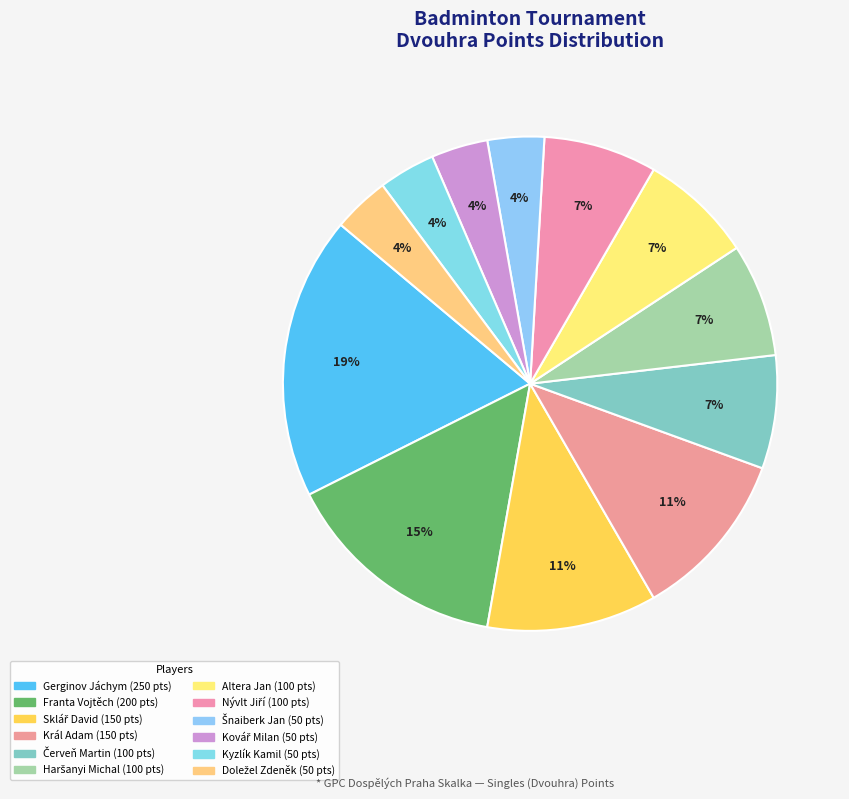

Is it true that Král Adam is 1% of the pie?

False